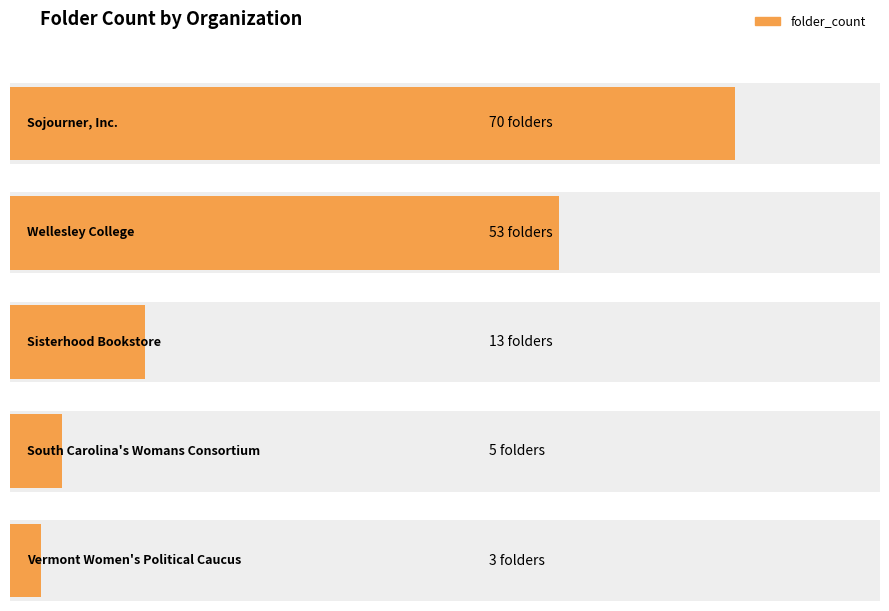

What is the difference between the second highest and minimum values?

50